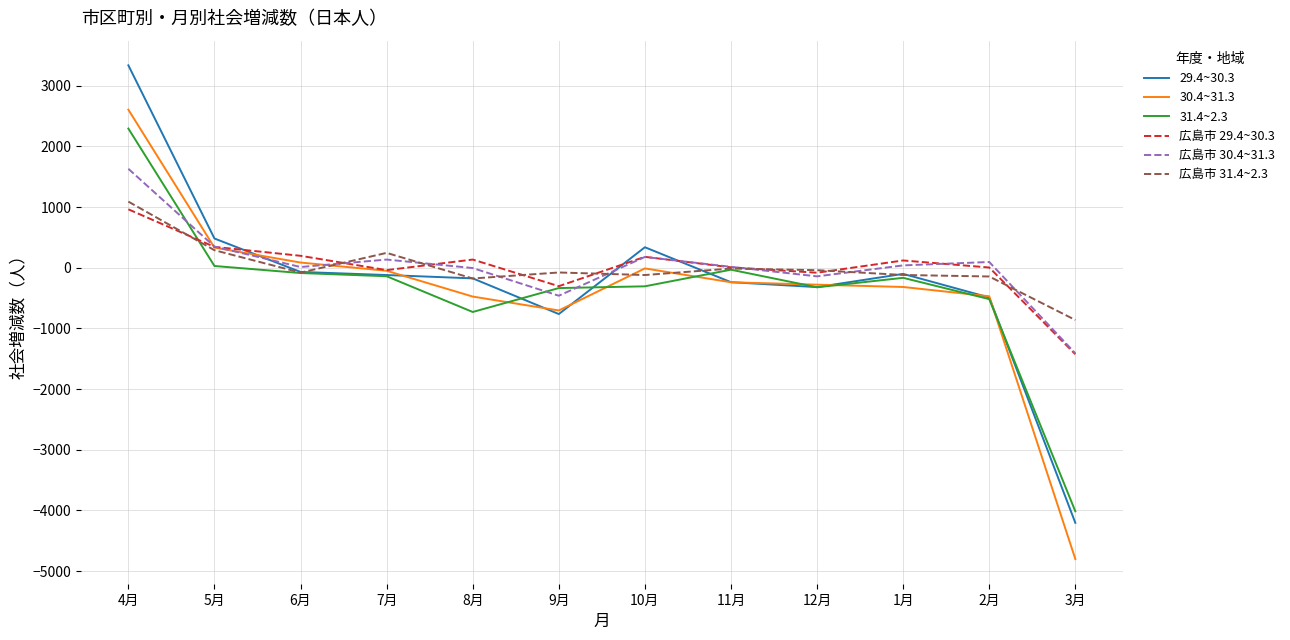

Is this an area chart (filled region under the line)?

No